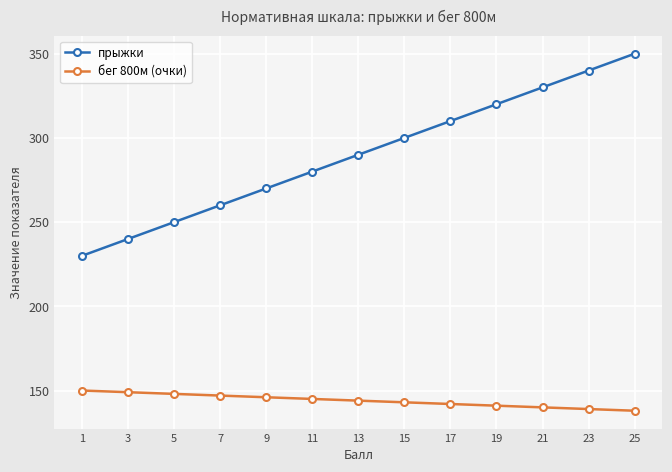

Is this an area chart (filled region under the line)?

No